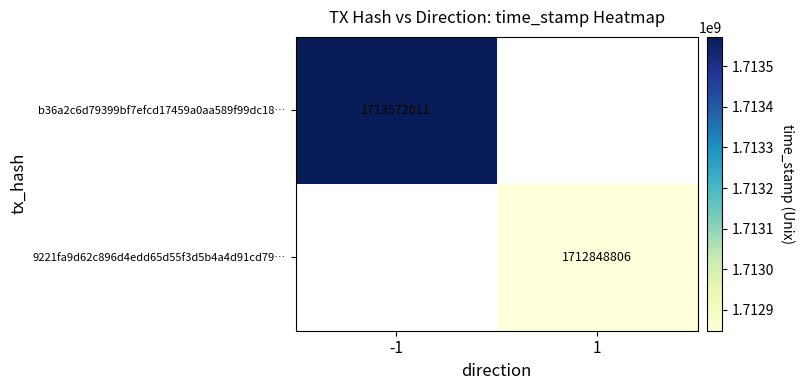

Between 1 and -1, which is larger?

-1